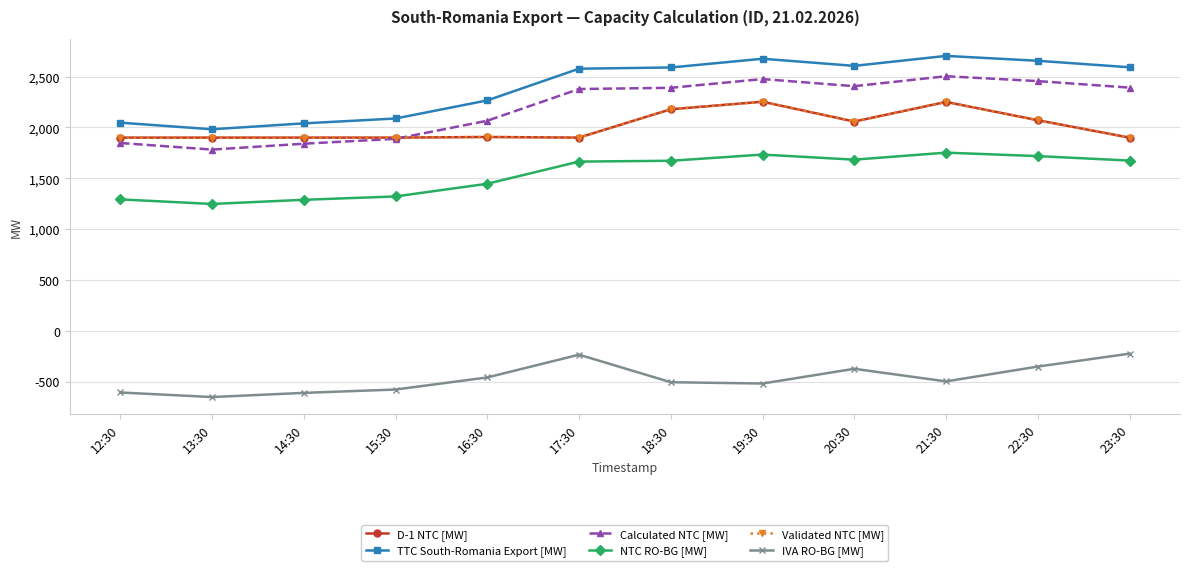

Does the chart have visible grid lines?

Yes